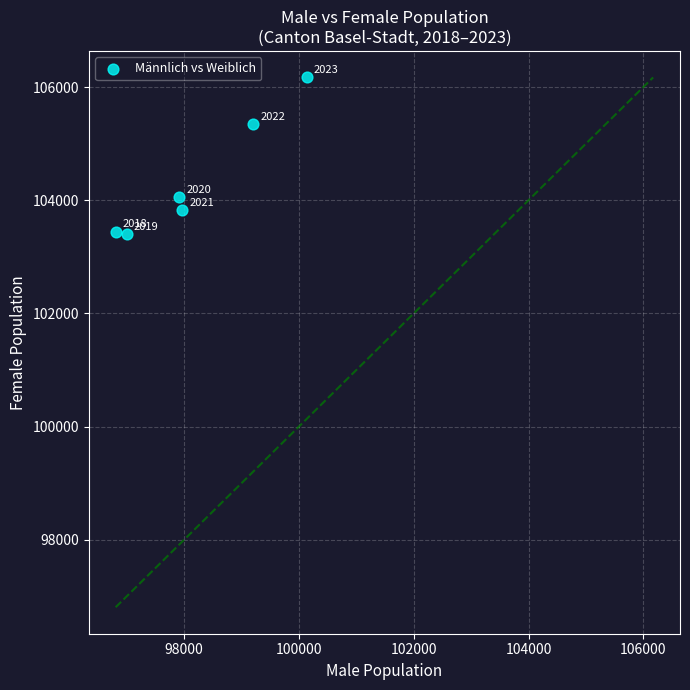

What Y value in the scatter plot is closest to 104784?

105342